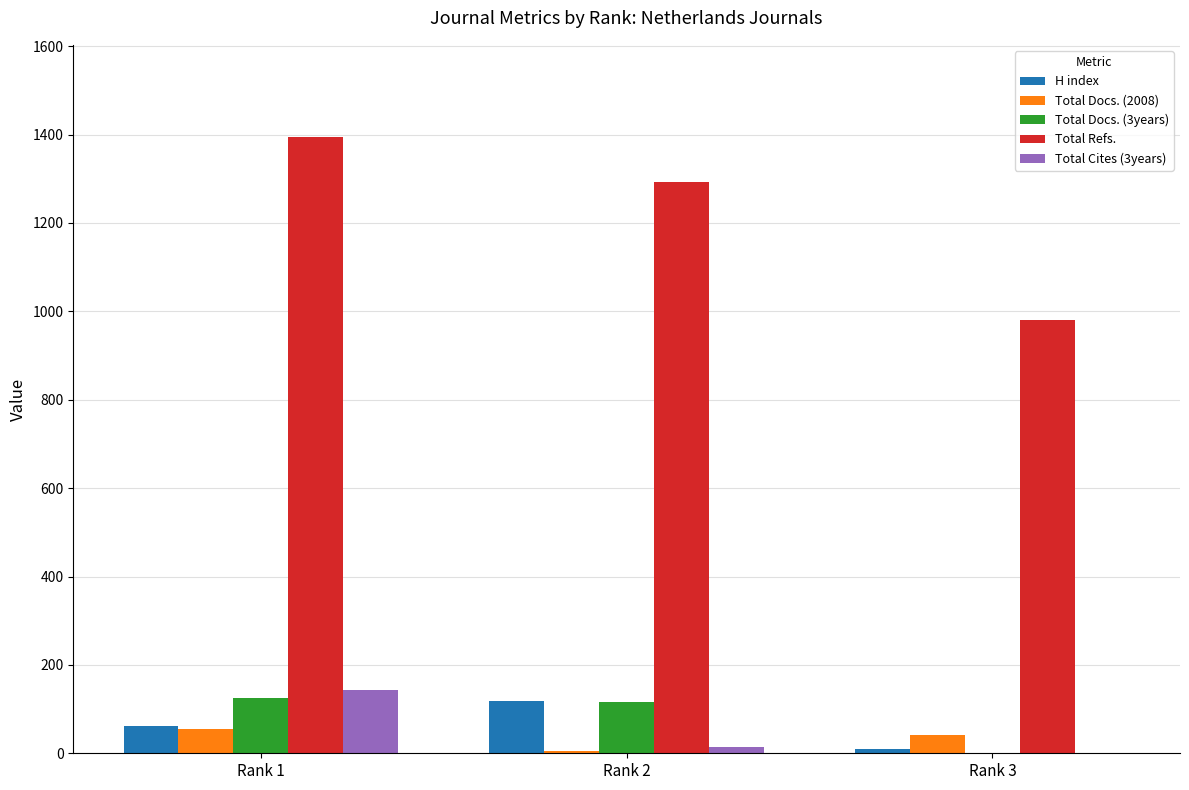

Is it true that Total Cites (3years) equals -56 at Rank 3?

False